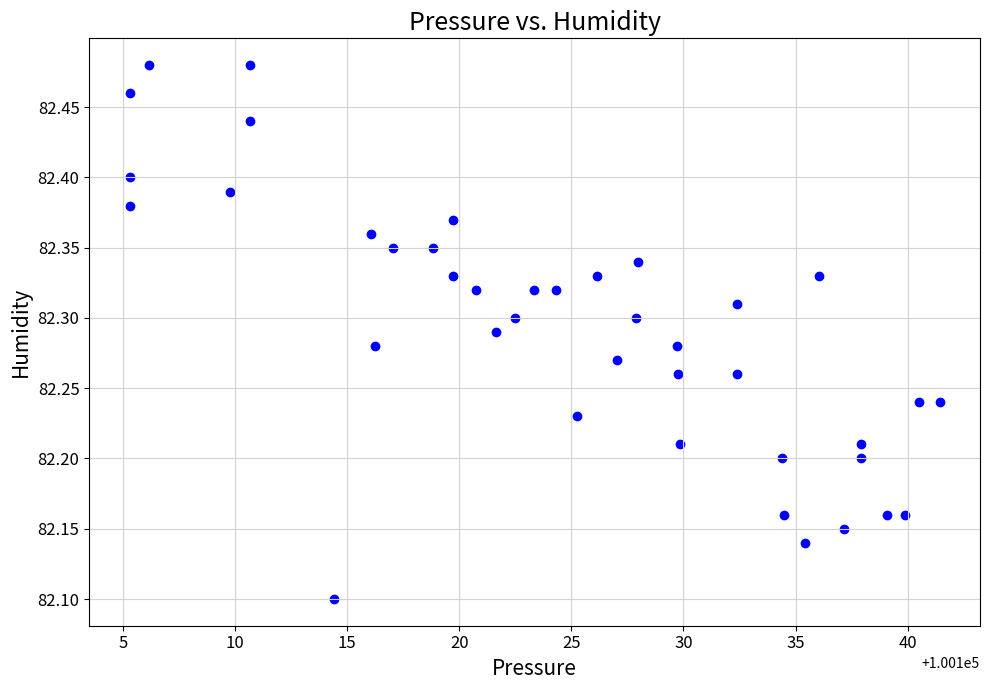

What is the range of Y values (max minus min)?

0.4